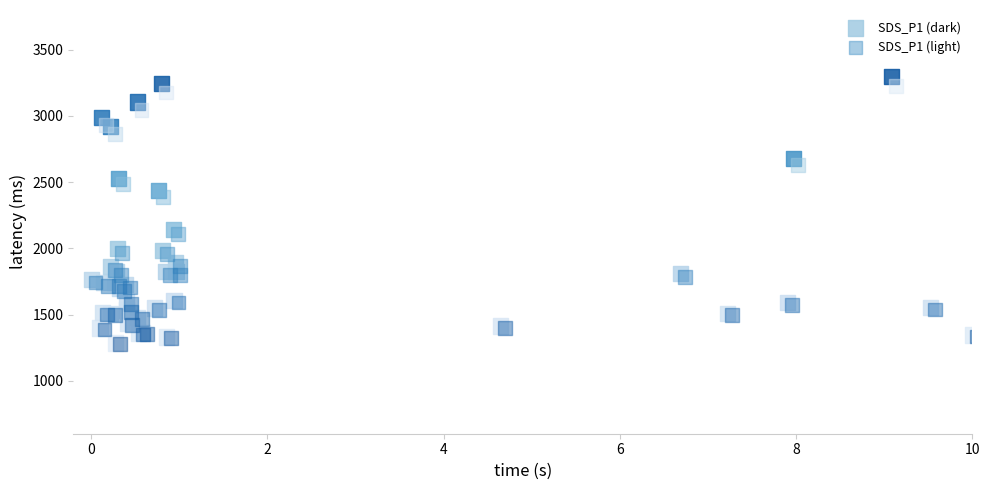

Which series has the largest Y range (max minus min)?

SDS_P1 (dark)